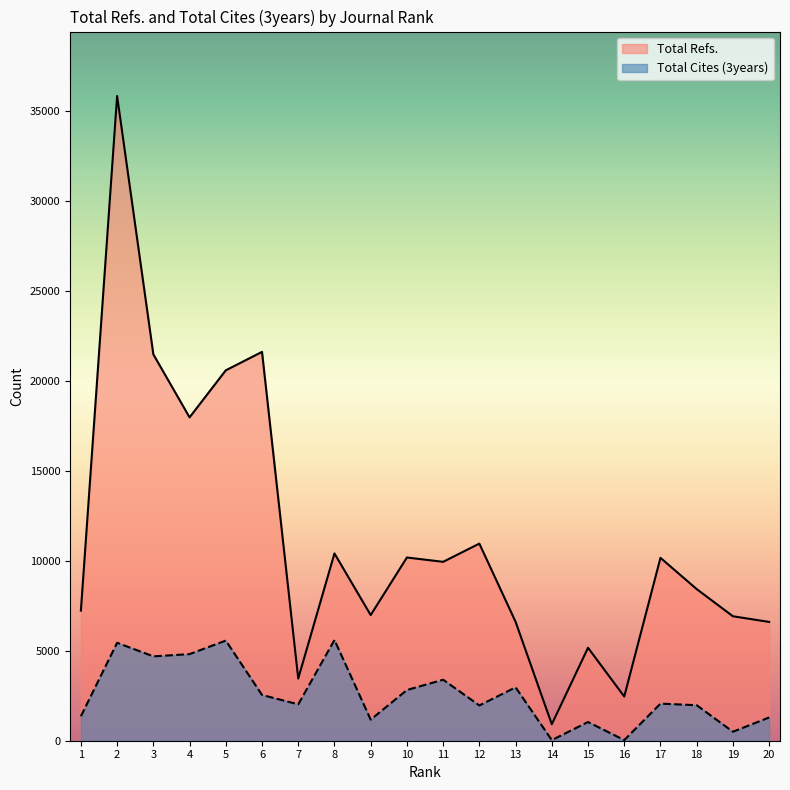

At 6, list the series in order from largest to smallest.

Total Refs., Total Cites (3years)